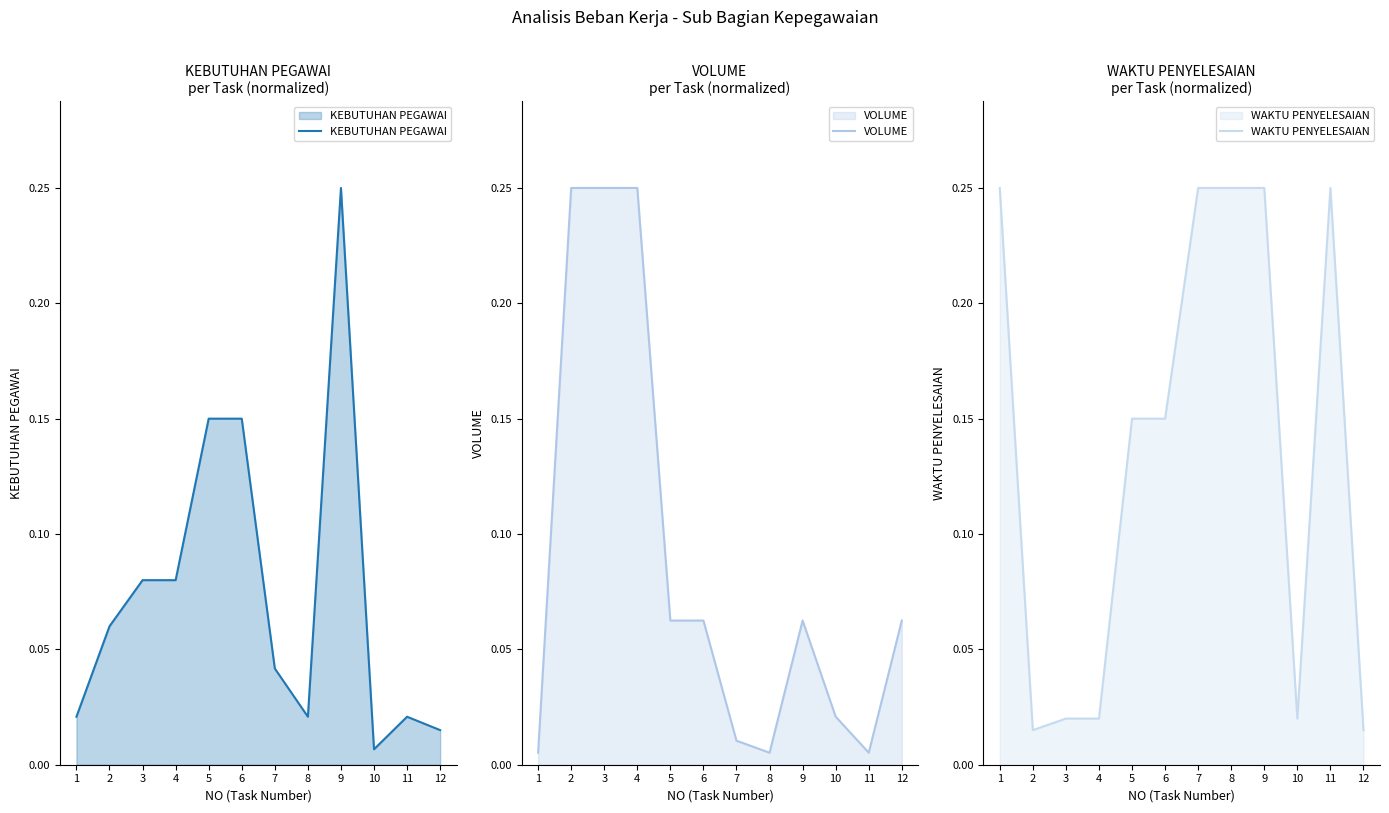

Between 5 and 11, which series saw the biggest shift?

KEBUTUHAN PEGAWAI